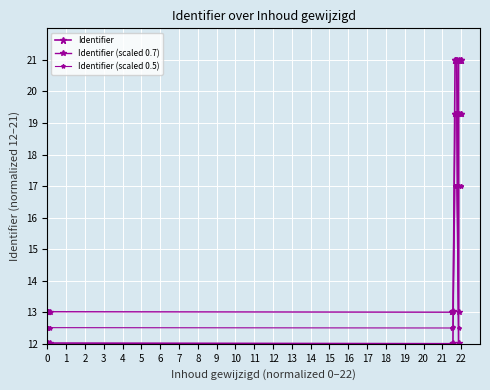

Count the number of data series in this chart.

3